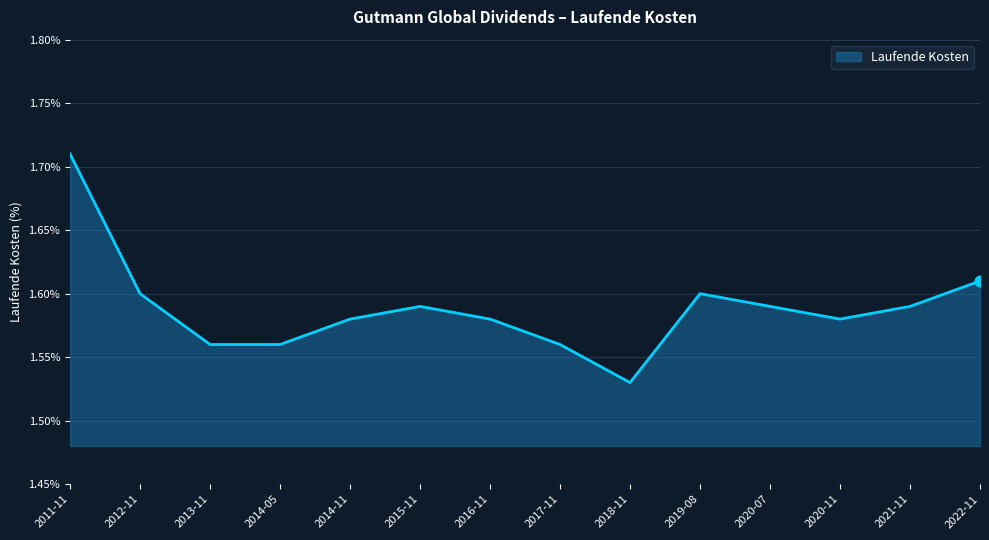

Between 2012-11 and 2020-11, which is larger?

2012-11